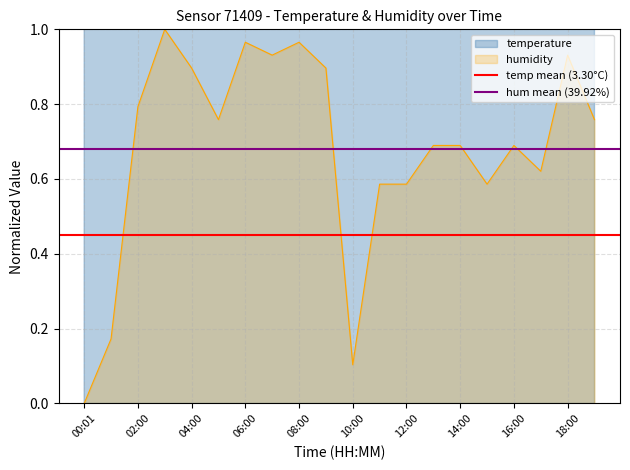

True or false: hum mean (39.92%) has a value of 0.7 at 00:01.

True